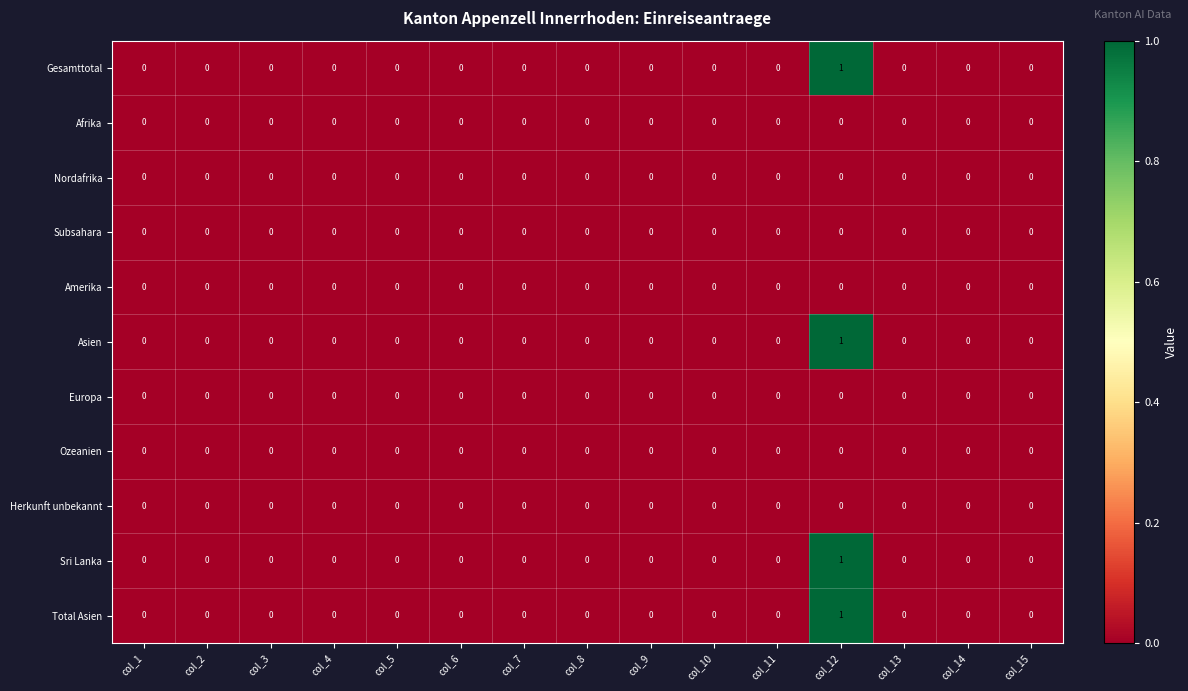

Is it true that Sri Lanka equals -1 at col_5?

False